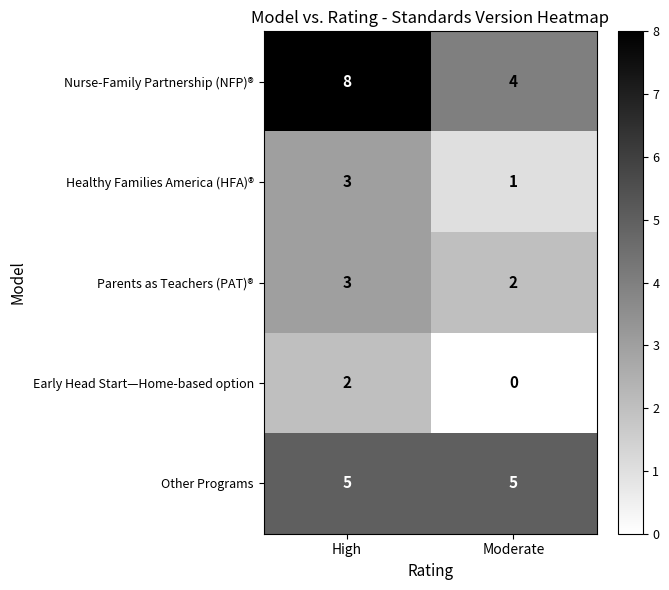

Where is Parents as Teachers (PAT)® nearest to the value 2?

Moderate